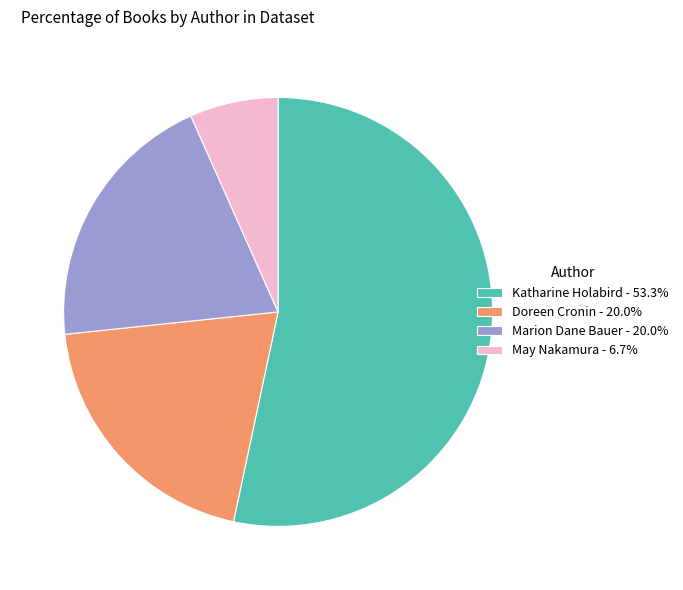

Is Katharine Holabird - 53.3% the majority of the pie?

Yes